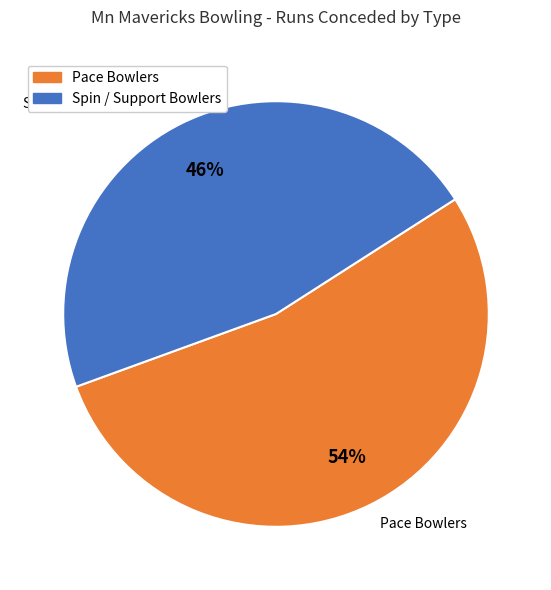

True or false: Amar Paul accounts for 1% of the total.

False